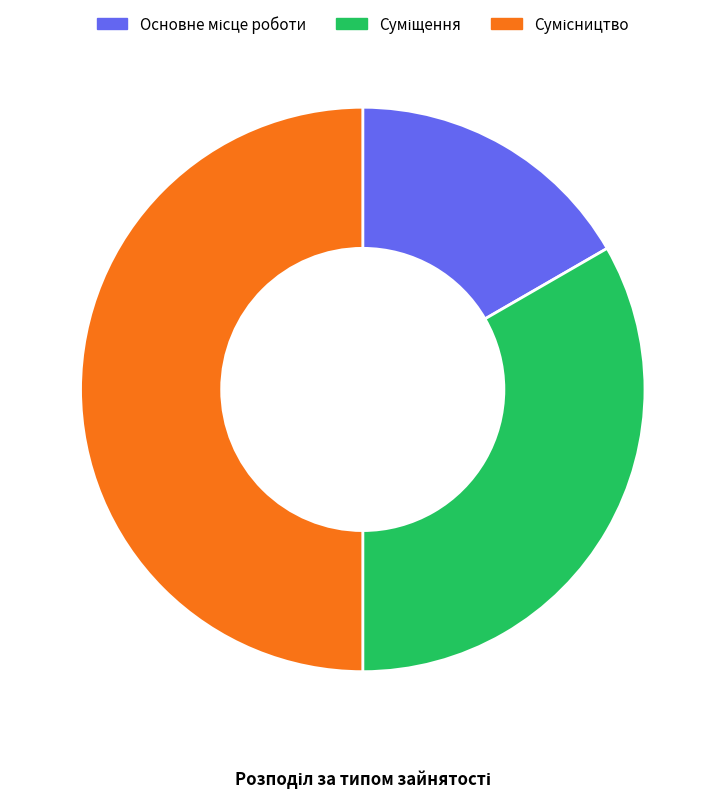

How many slices are in this pie chart?

3